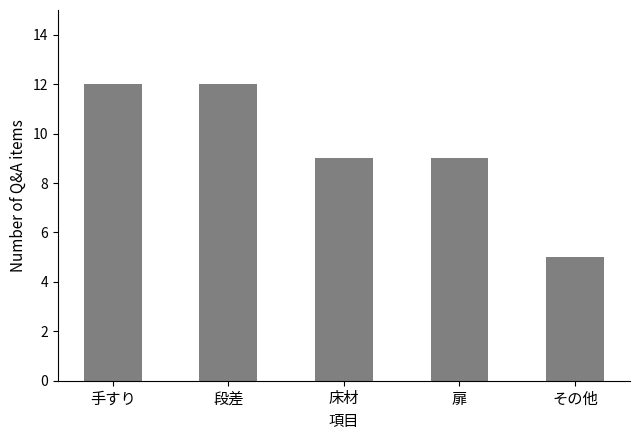

Where does the data first go above 9?

手すり